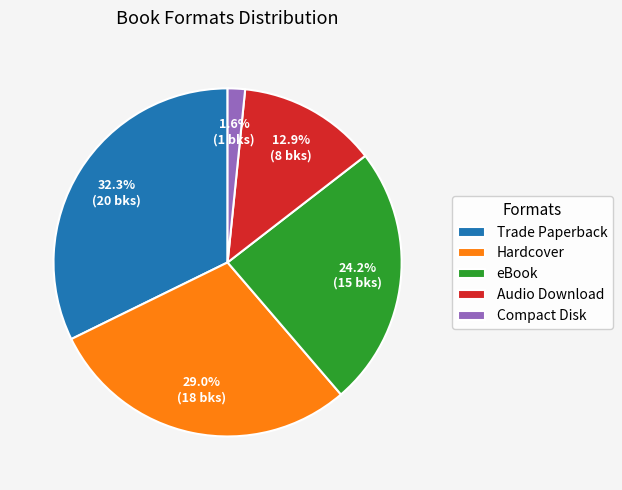

How many segments does this pie chart have?

5